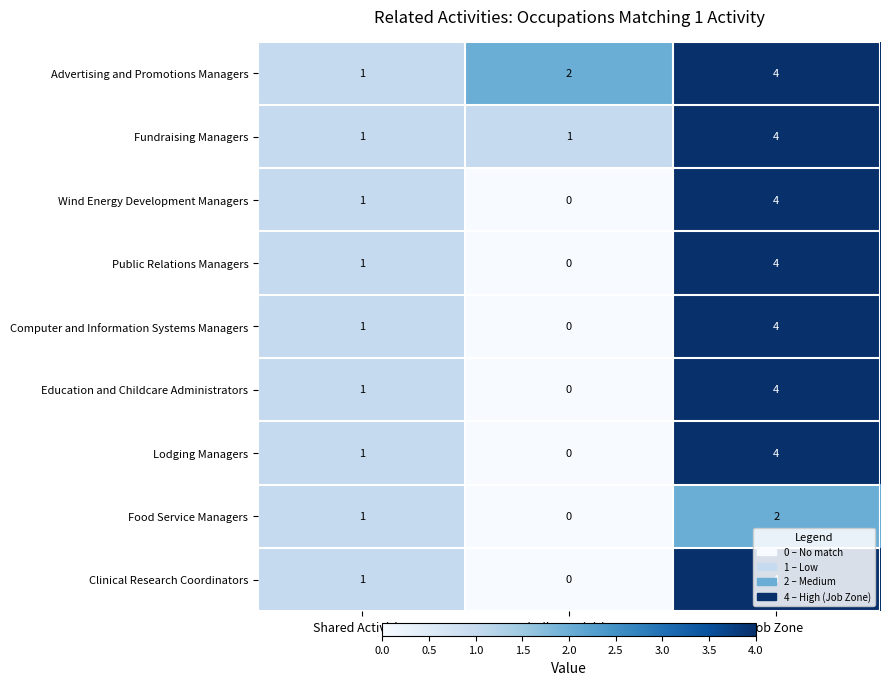

The value of Clinical Research Coordinators at Similar Activities is 0. True or false?

True